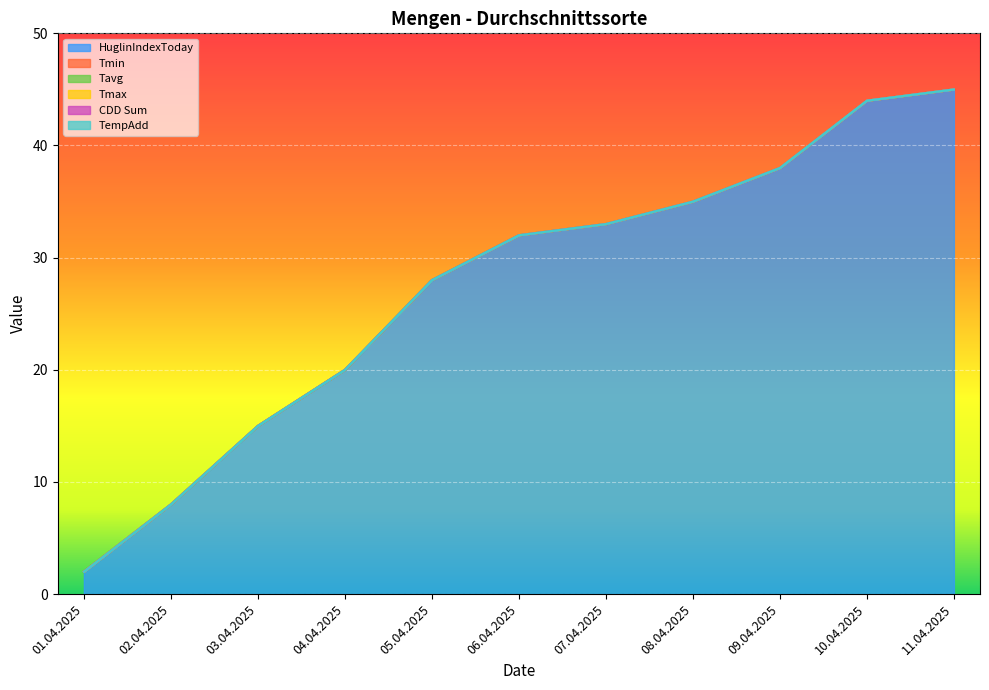

What is the spread (max minus min) of values at 01.04.2025?

2